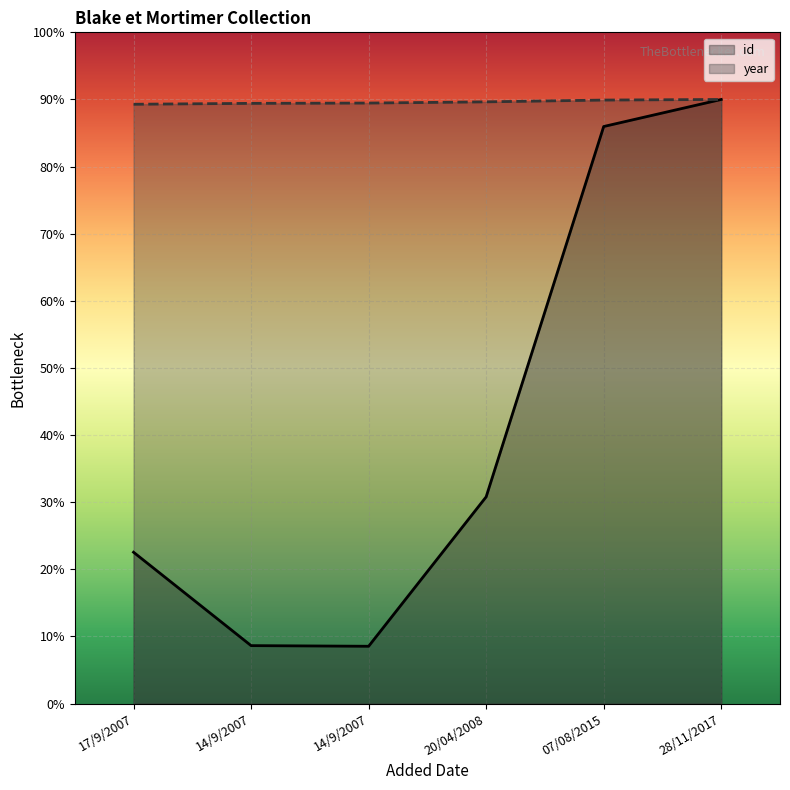

What is the sum of all year values?

5377.2